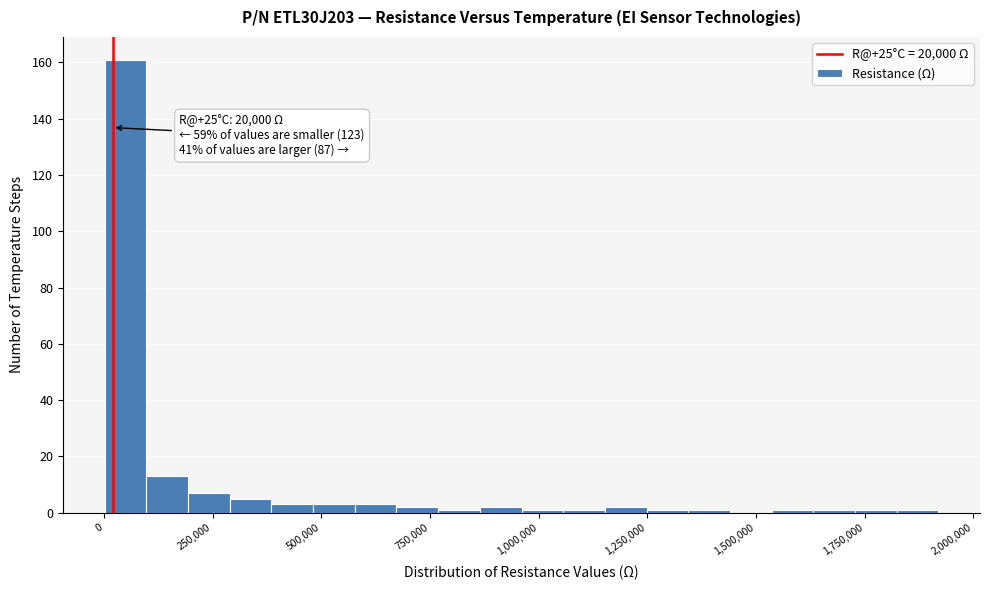

Read against the x-axis, roughly where is the centre of the tallest bar?

50000